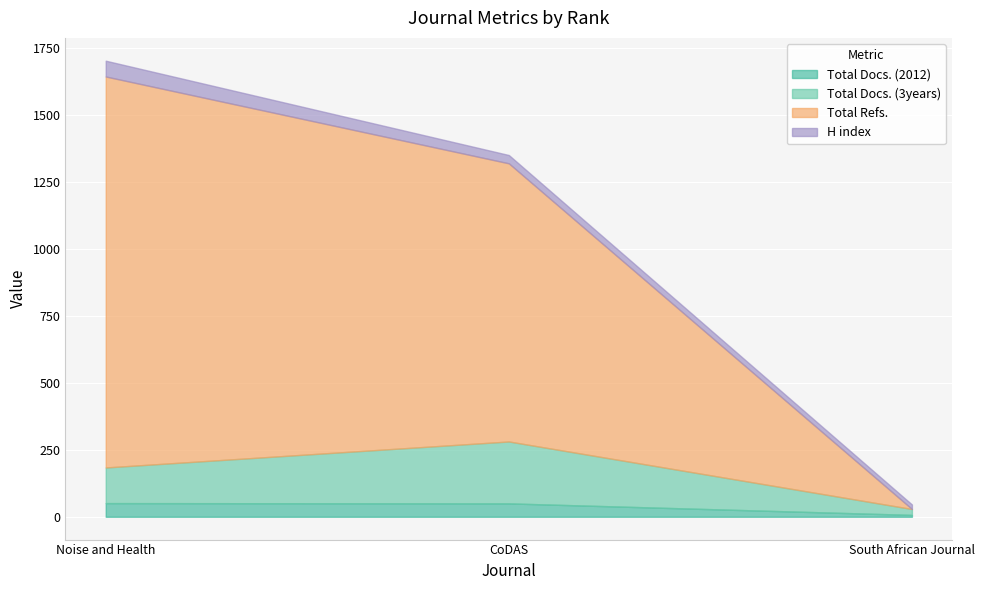

At which label is Total Docs. (2012) closest to 29?

CoDAS